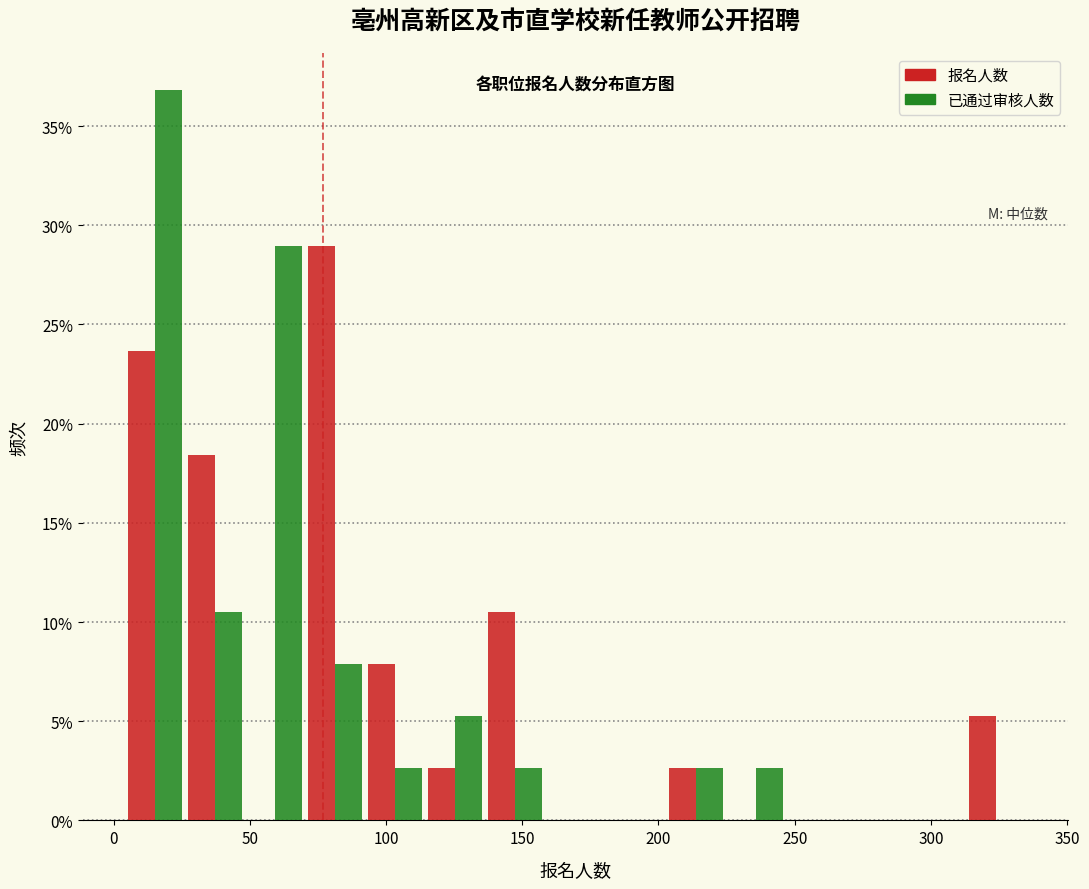

In the 报名人数 series, which range on the x-axis has the tallest bar?

70 to 90